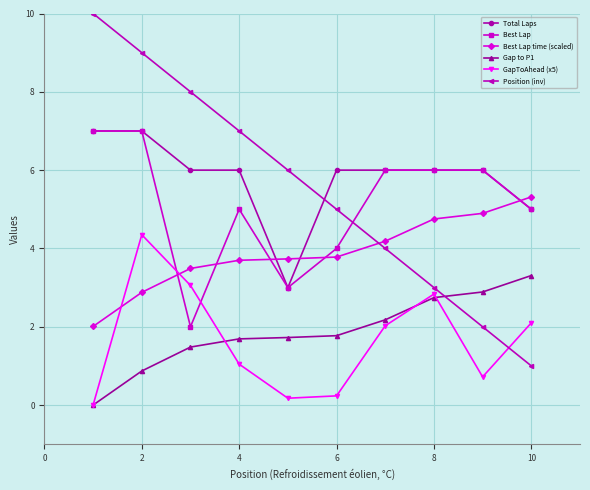

How many lines are shown in the chart?

6